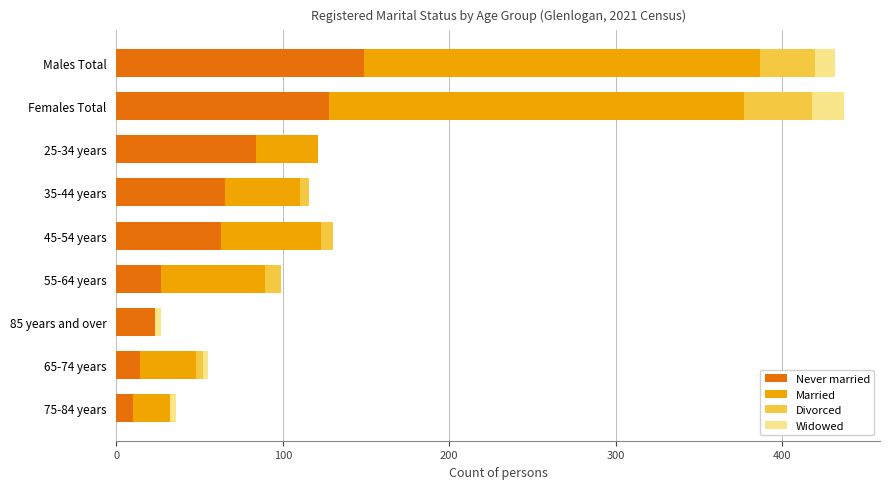

What is the total value across all series at 55-64 years?

99